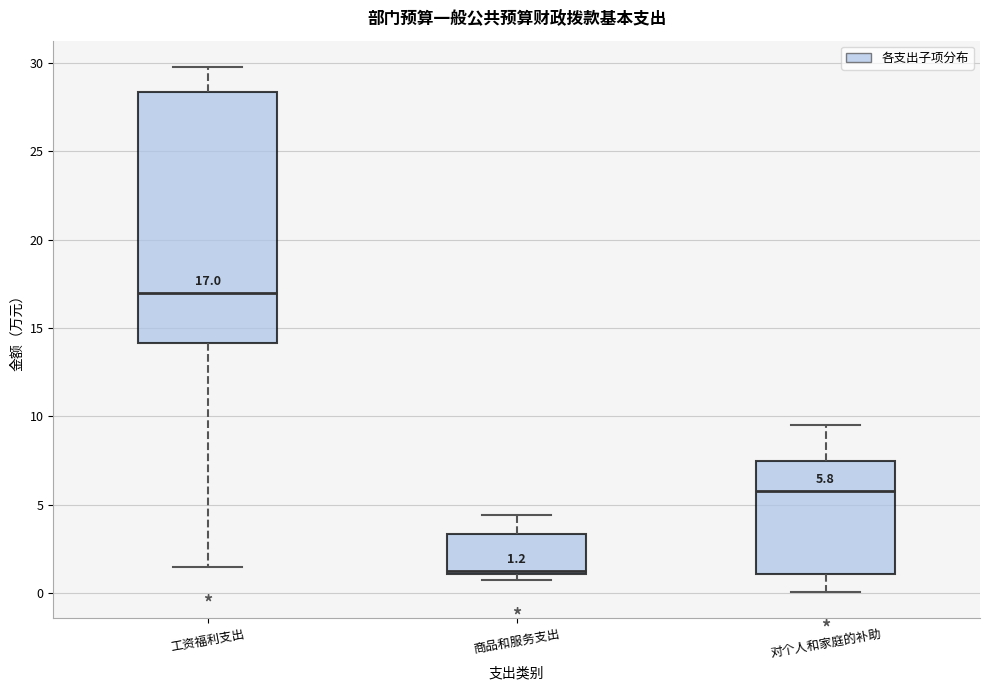

Which box is the tallest, from its lower edge to its upper edge?

工资福利支出